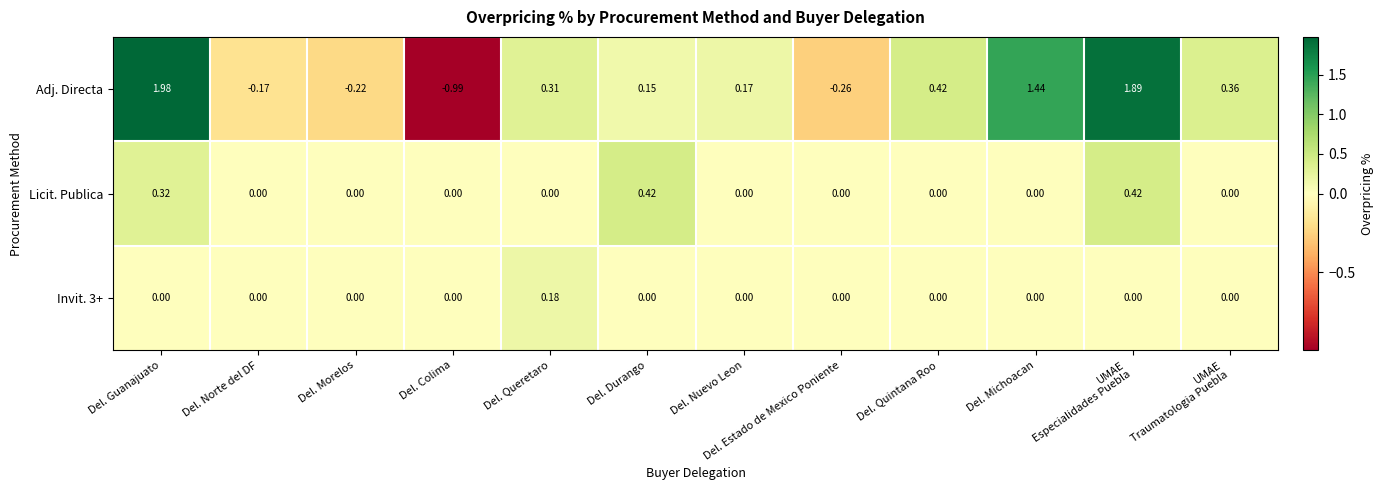

Where is Adj. Directa nearest to the value 0?

Del. Durango